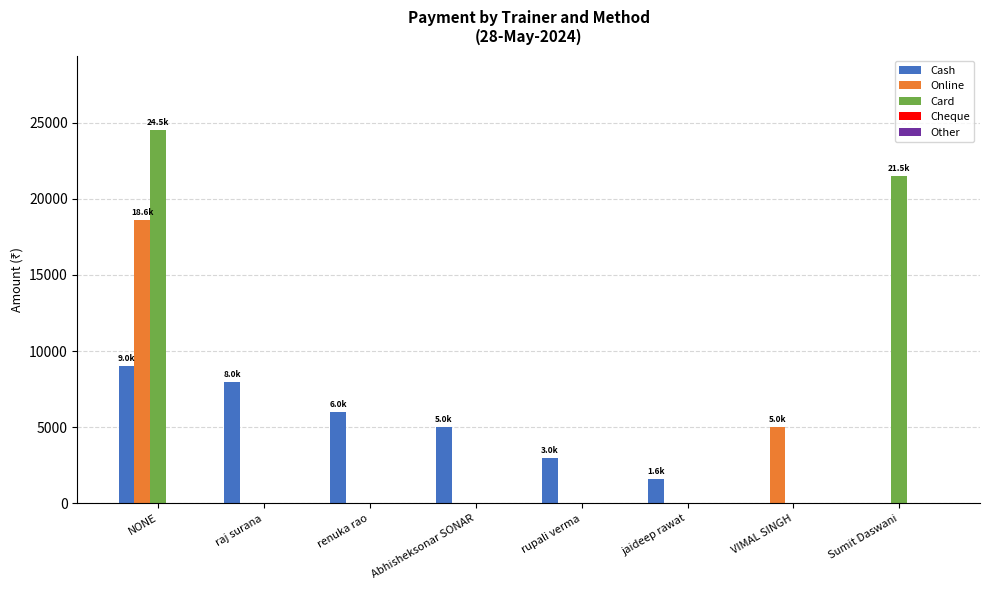

Which series changed the most between rupali verma and Sumit Daswani?

Card